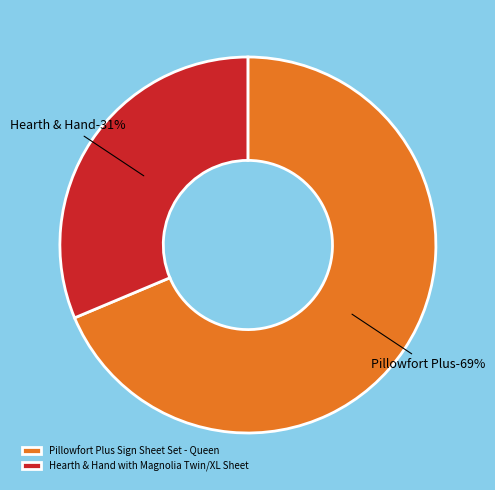

To the nearest percent, what portion does Pillowfort Plus Sign Sheet Set - Queen represent?

69%